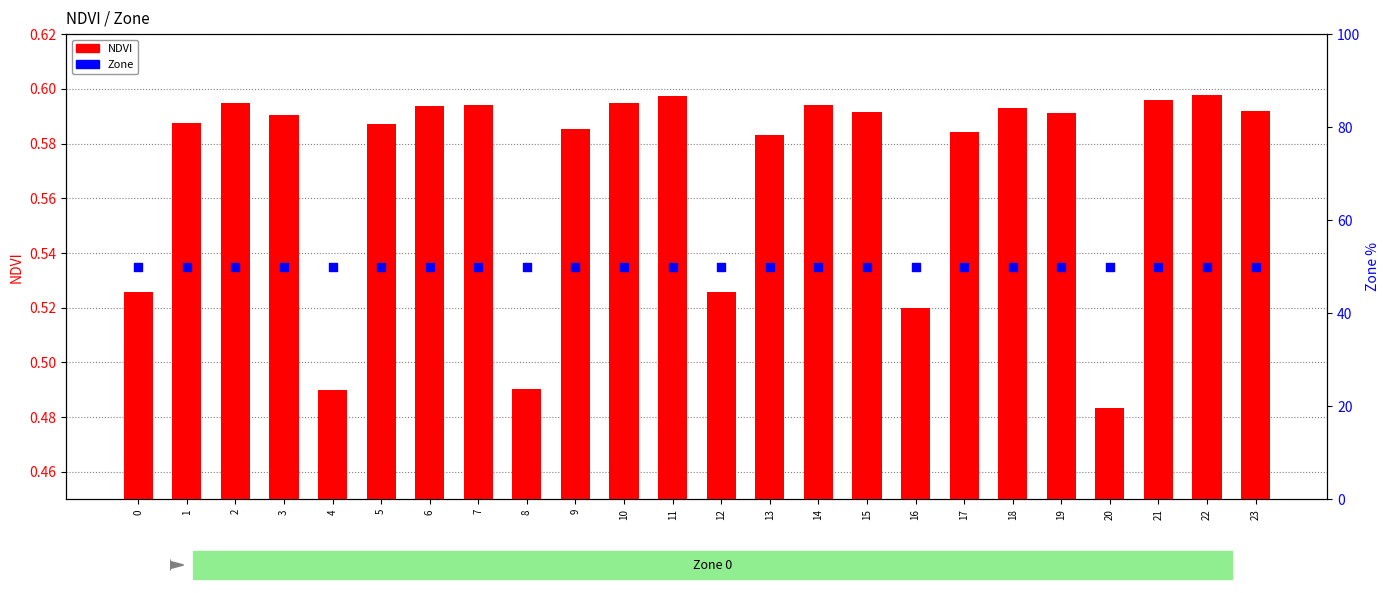

Is the value of Zone (percentile) at 21 greater than the value of NDVI at 10?

Yes